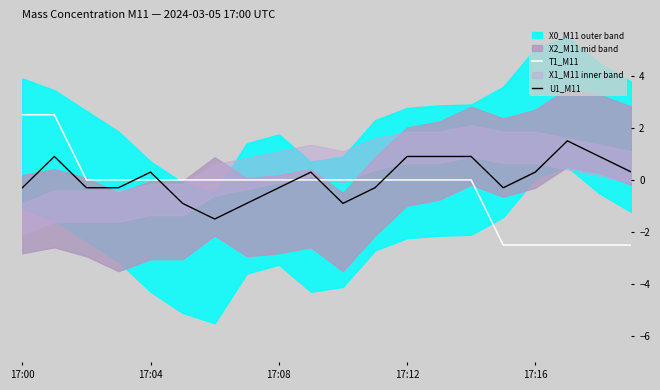

What is the average value of the U1_M11 series?

0.1